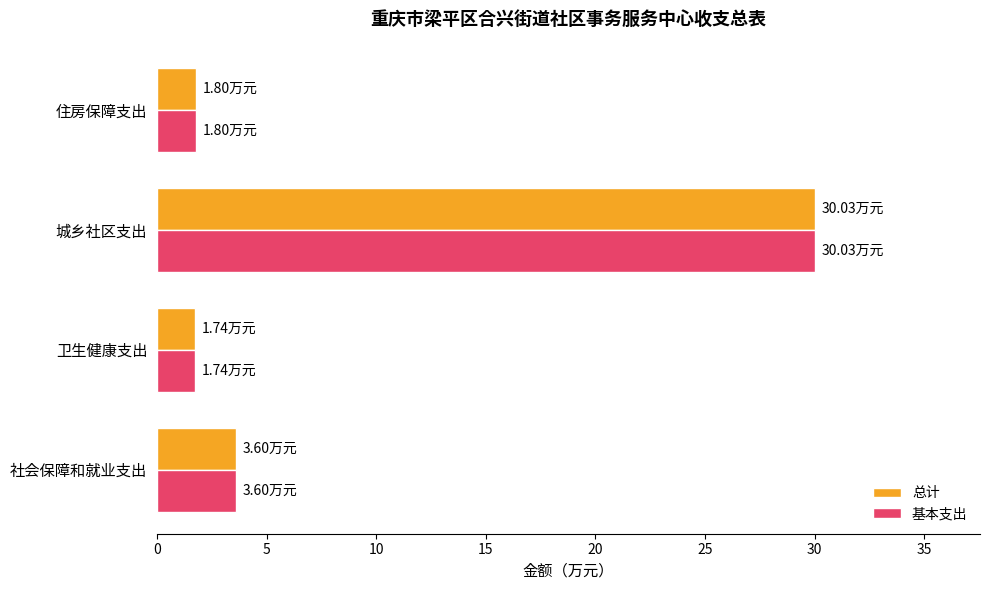

How many values in the 总计 series are below 3?

2